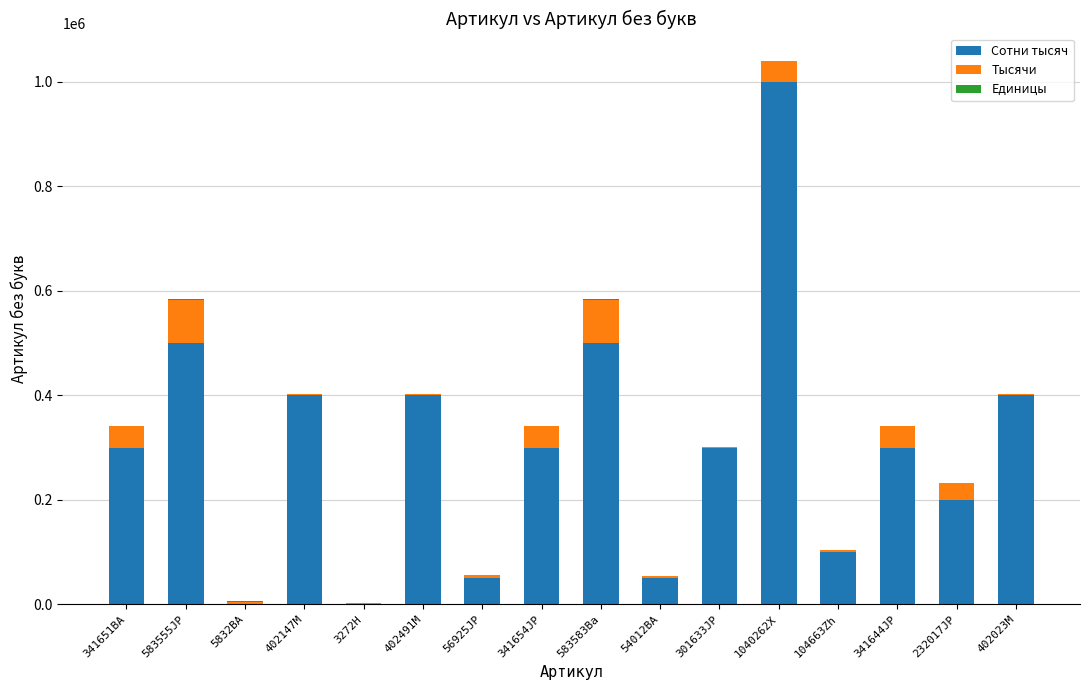

How many categories are shown in the chart?

16